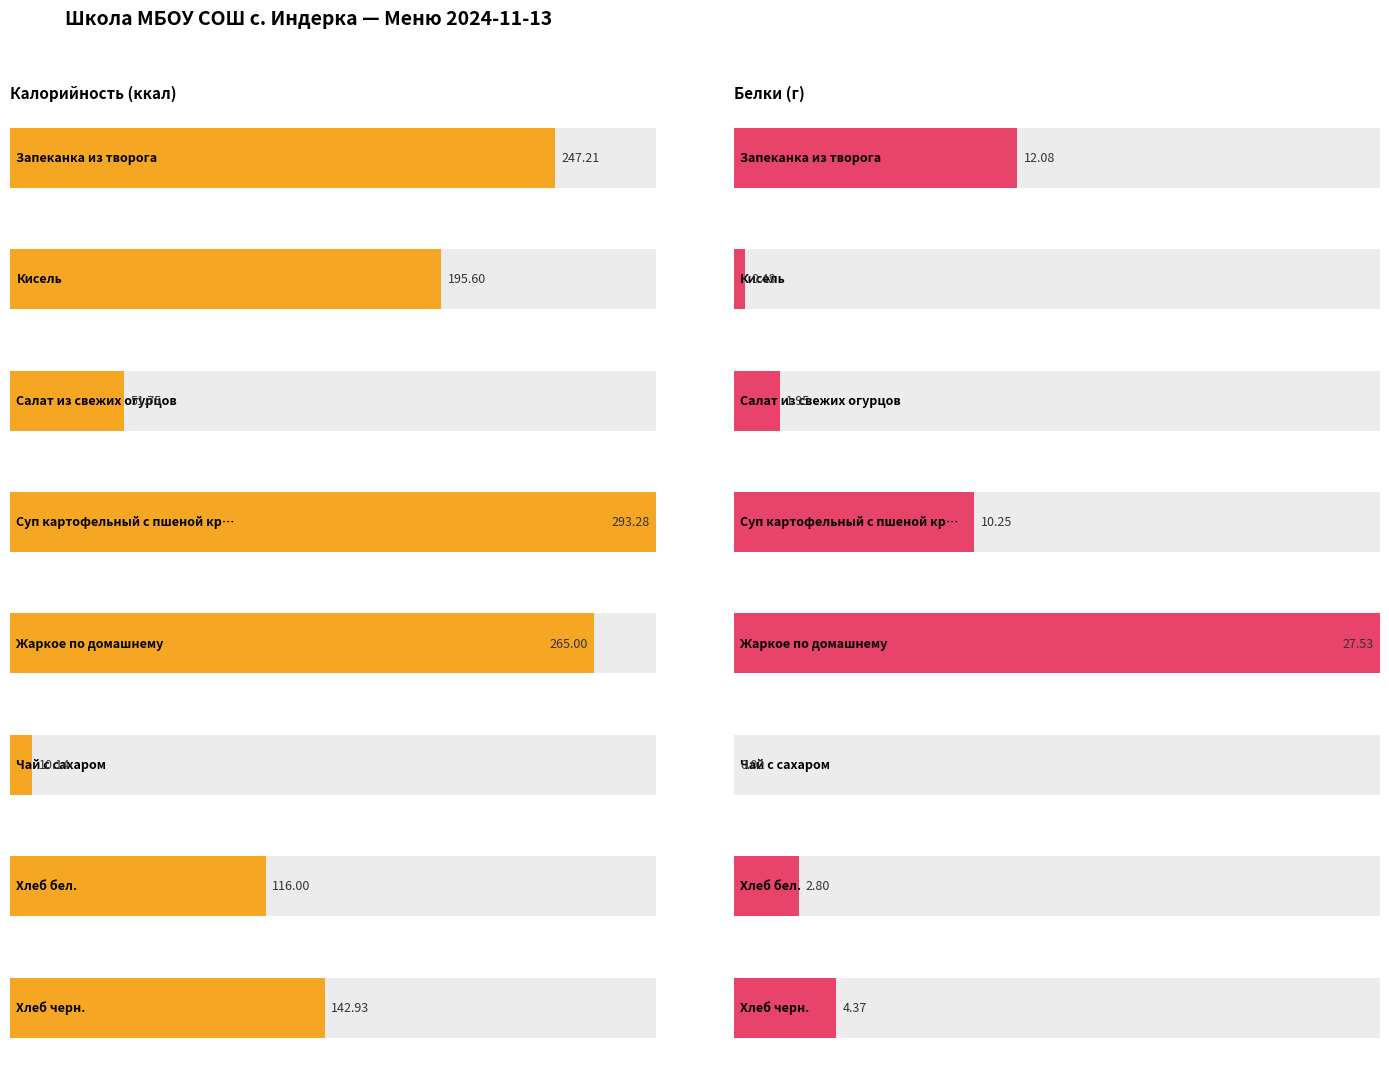

What are all the series names shown in the legend?

Калорийность, Белки